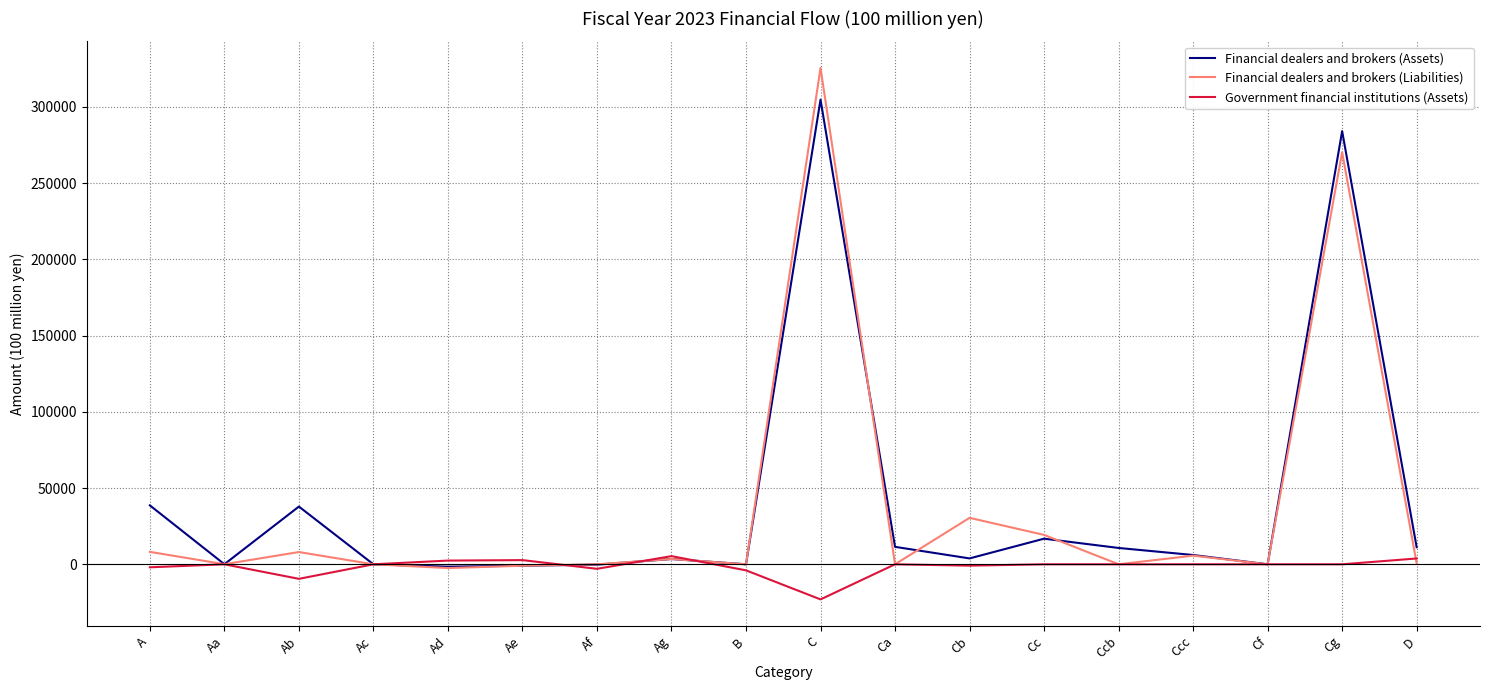

What is the sum of the Government financial institutions (Assets) values at Ab and Ccc?

-9533